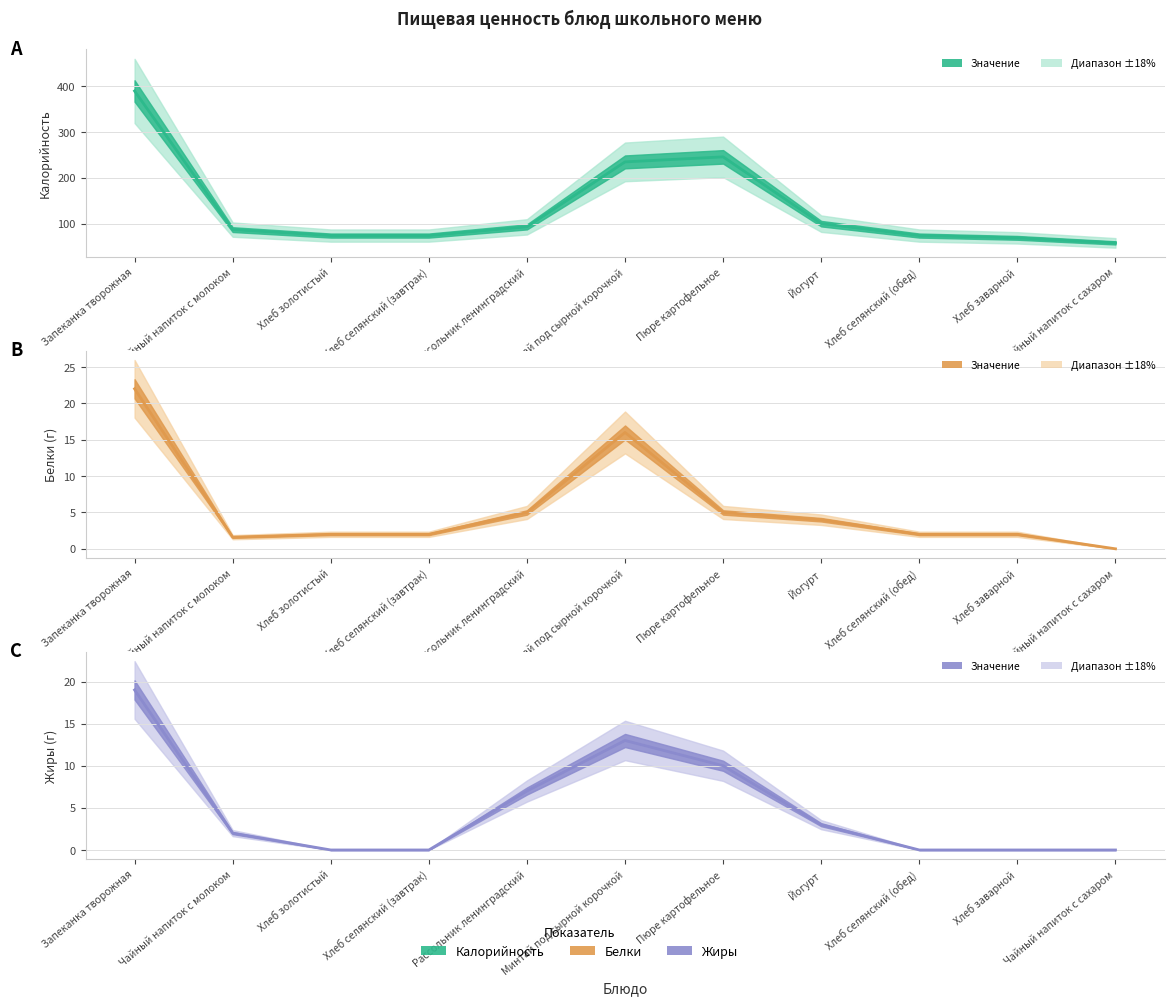

Reading left to right, transcribe all the data shown in this chart.

Калорийность: 390.0	87.0	74.0	74.0	93.0	235.0	246.0	100.0	74.0	69.0	58.0
Белки: 22.0	1.6	2.0	2.0	5.0	16.0	5.0	4.0	2.0	2.0	0.0
Жиры: 19.0	2.0	0.0	0.0	7.0	13.0	10.0	3.0	0.0	0.0	0.0